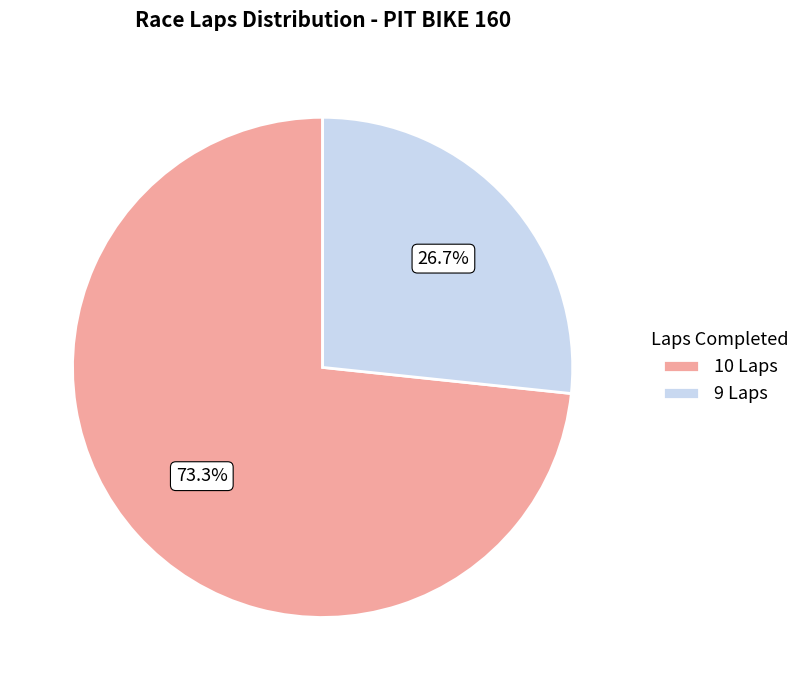

What is the total percentage of 9 Laps and 10 Laps?

100.0%